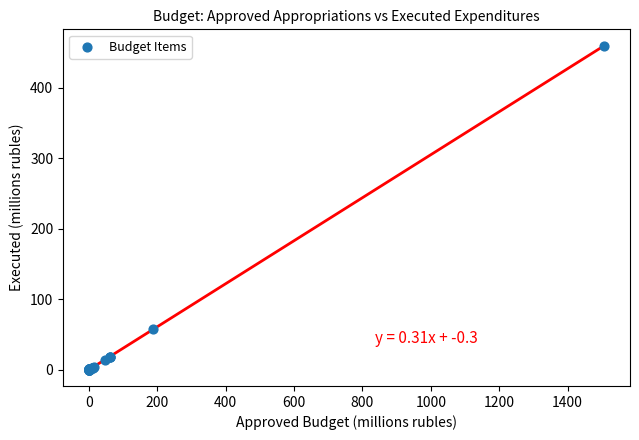

What Y value in the scatter plot is closest to 229?

57.6